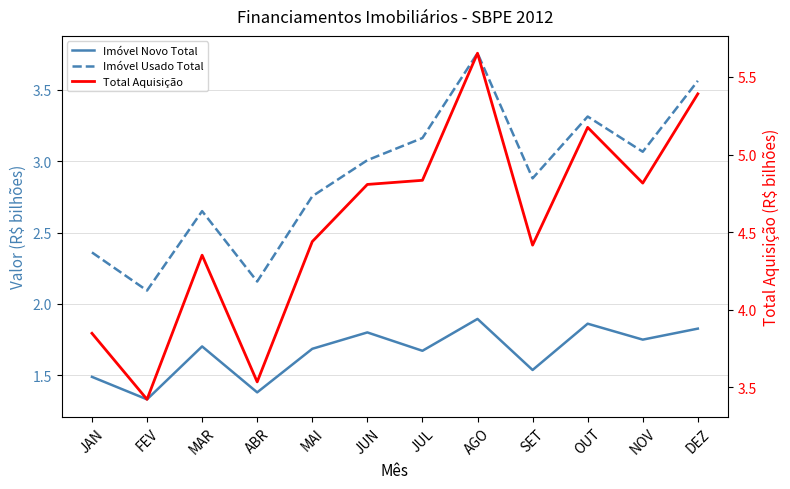

What is the label of the 6th point from the left?

JUN